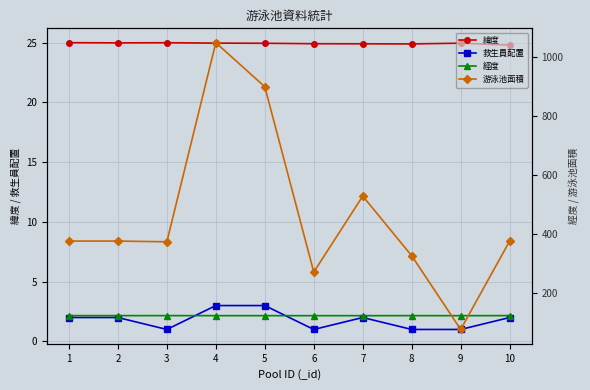

How many lines are shown in the chart?

4